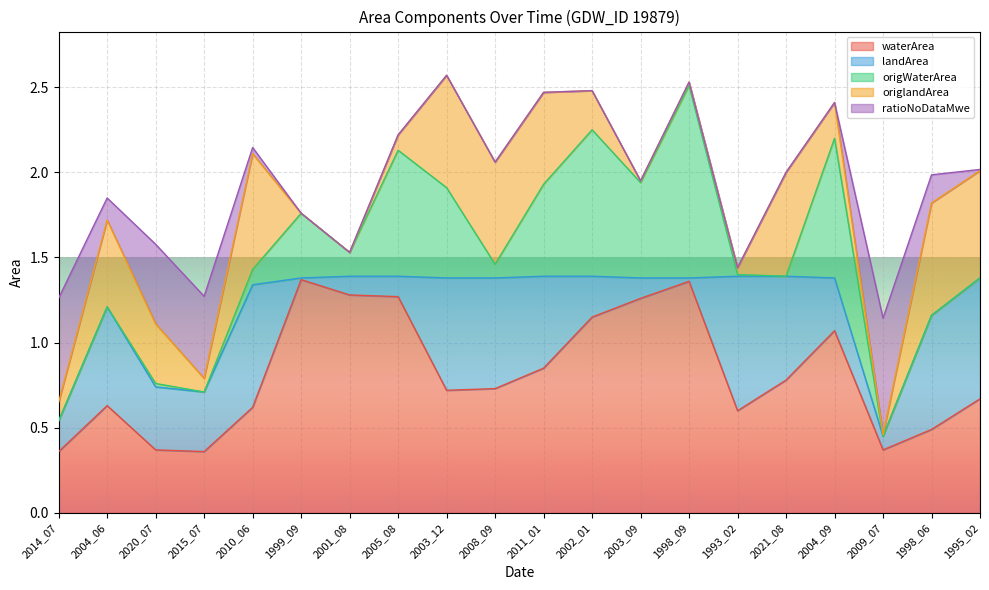

What is the difference between the maximum and minimum values in the origlandArea series?

0.7